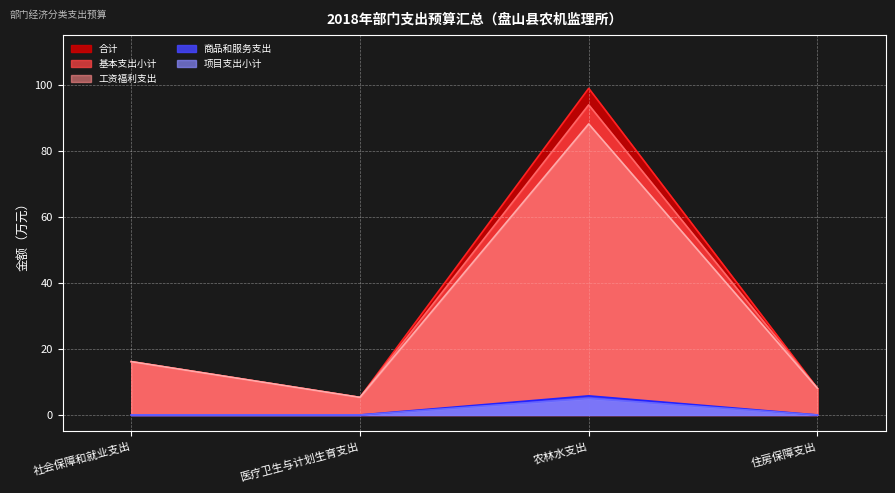

What is the sum of all 项目支出小计 values?

5.0